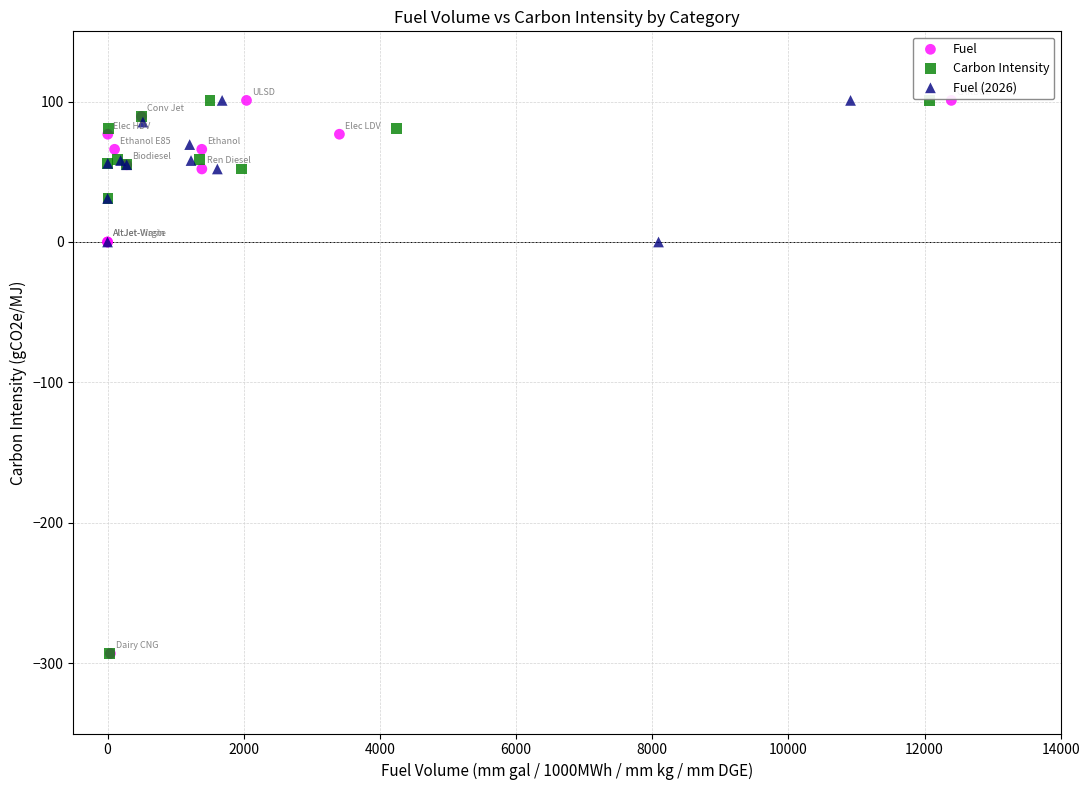

What are all the series names shown in the legend?

Fuel, Carbon Intensity, Fuel (2026)